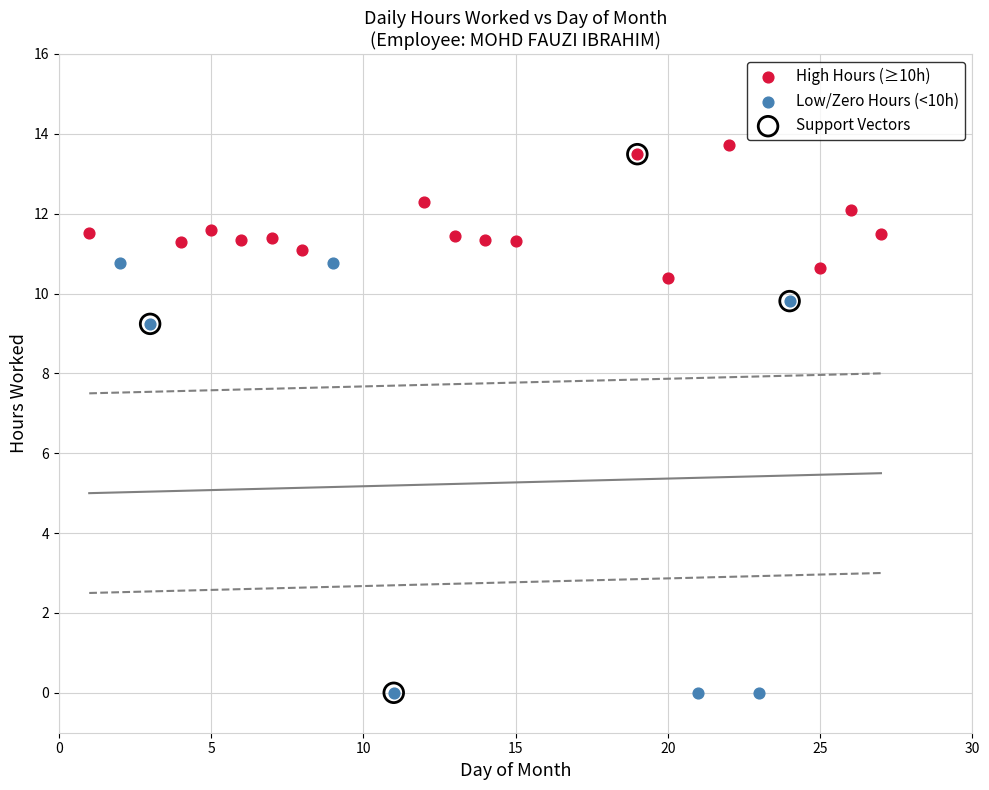

Which series has the widest spread of Y values?

Support Vectors